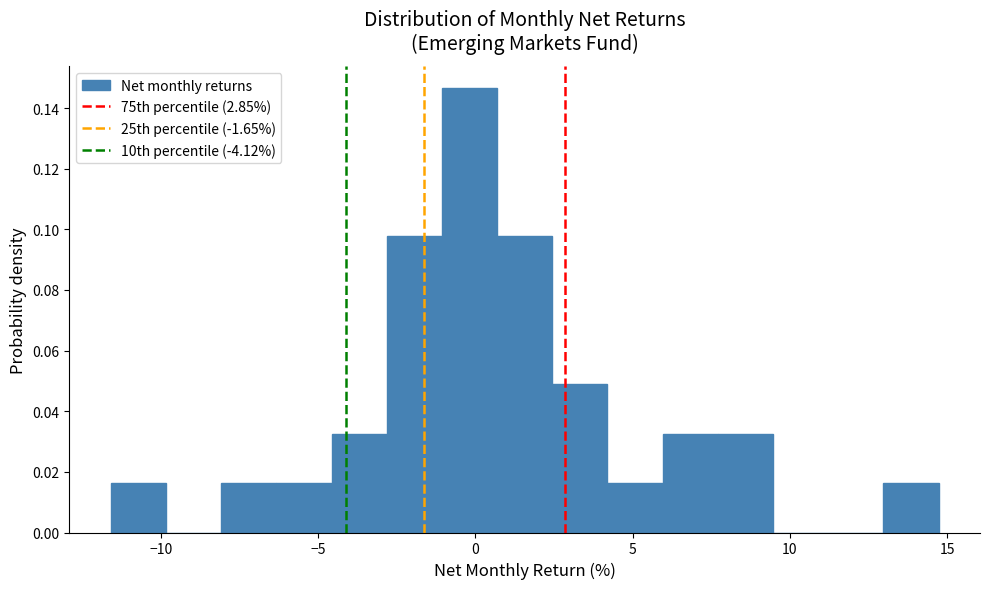

Around what value on the x-axis is the tallest bar? Give the approximate position of its centre, as read against the axis.

0.0